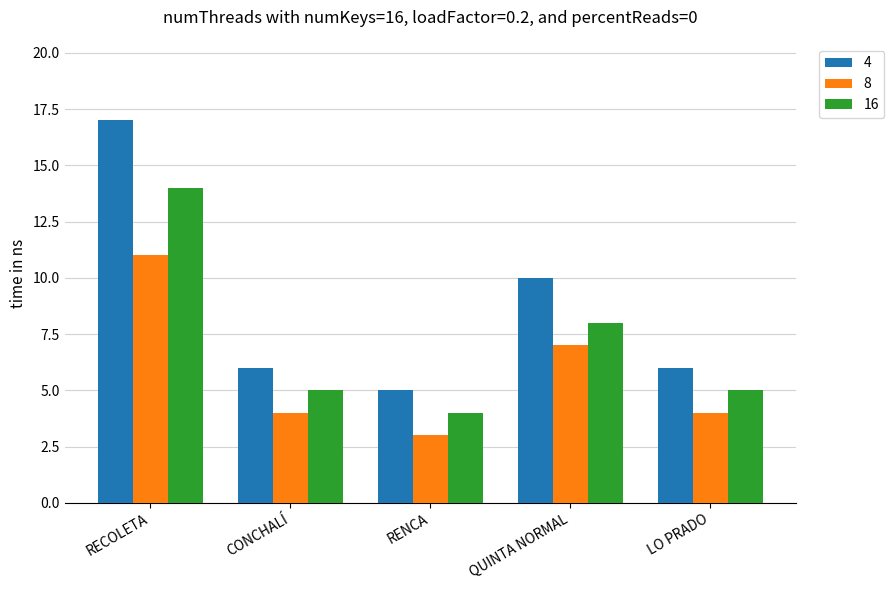

The value of 16 at RECOLETA is 4. True or false?

False